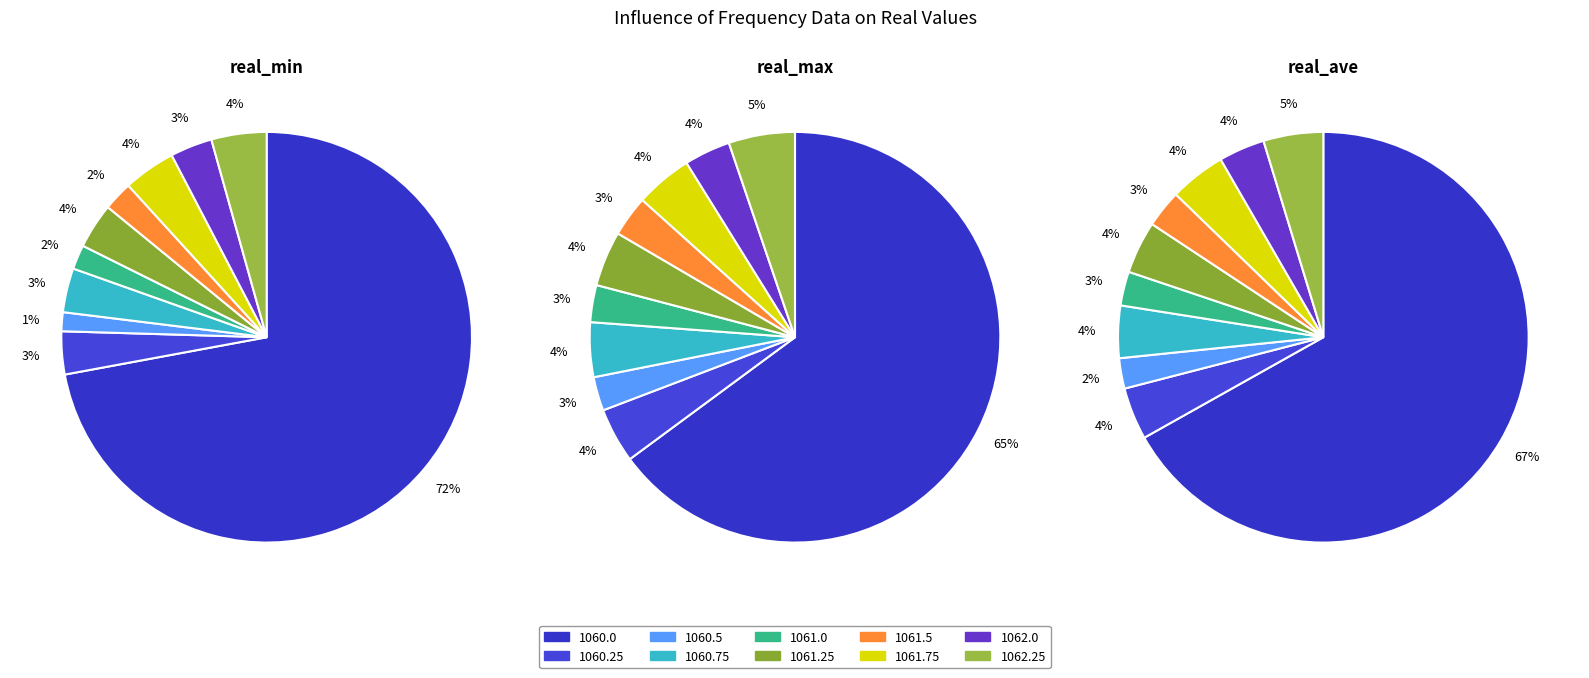

Which slice is the smallest?

1060.5